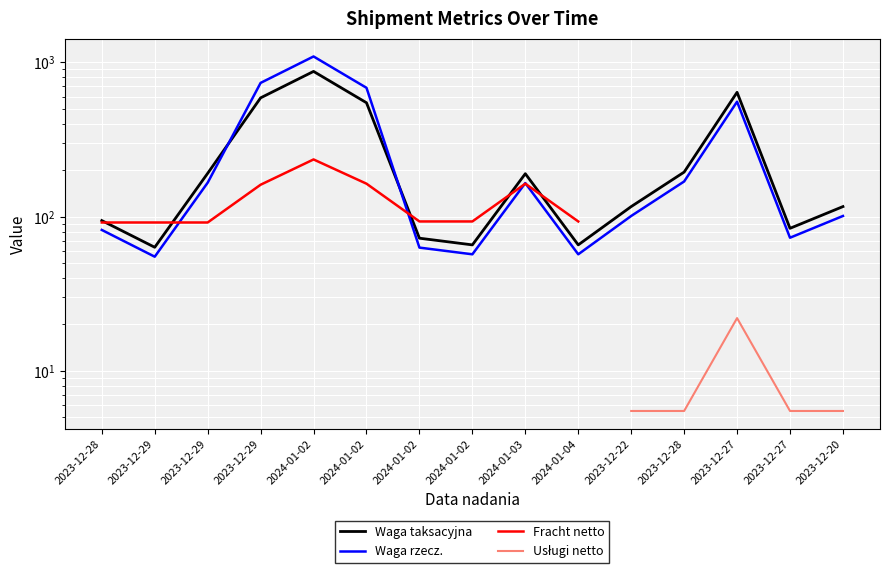

At which label does Fracht netto reach its minimum?

2023-12-28